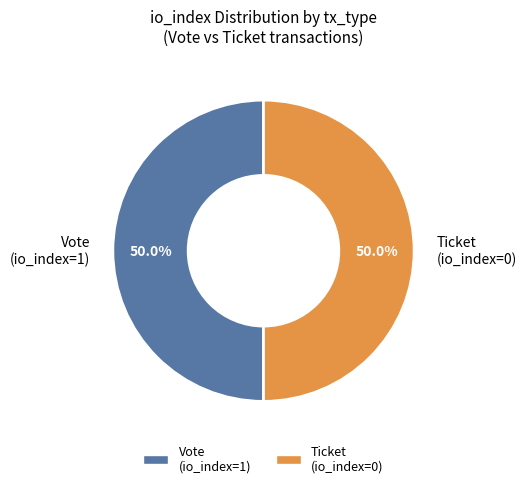

What percentage is the Vote (io_index=1) slice, to the nearest percent?

50%